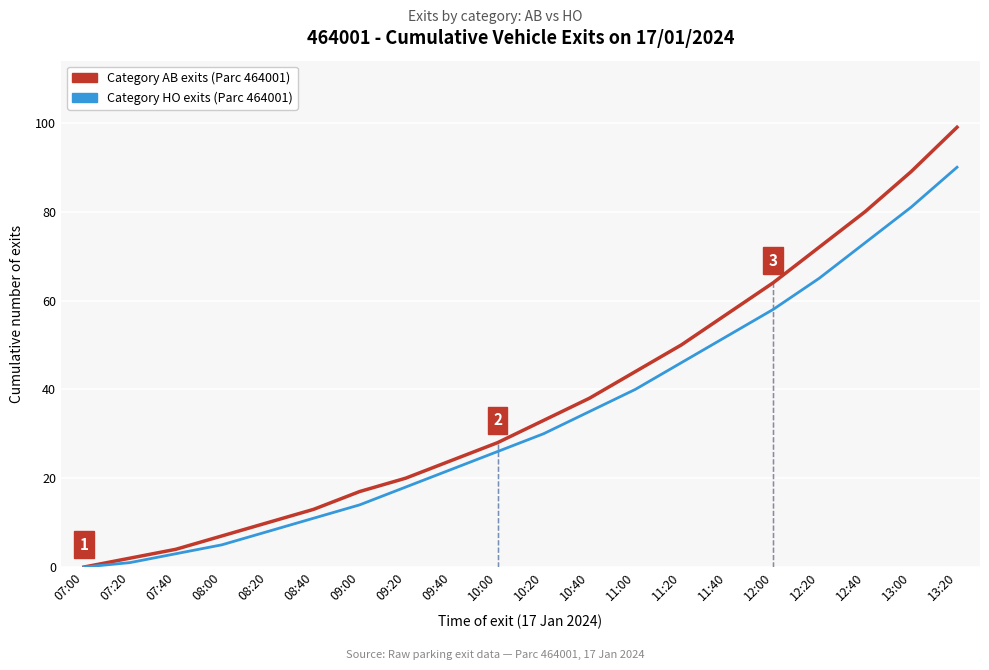

True or false: Category HO exits (Parc 464001) and Category AB exits (Parc 464001) intersect in this chart.

False